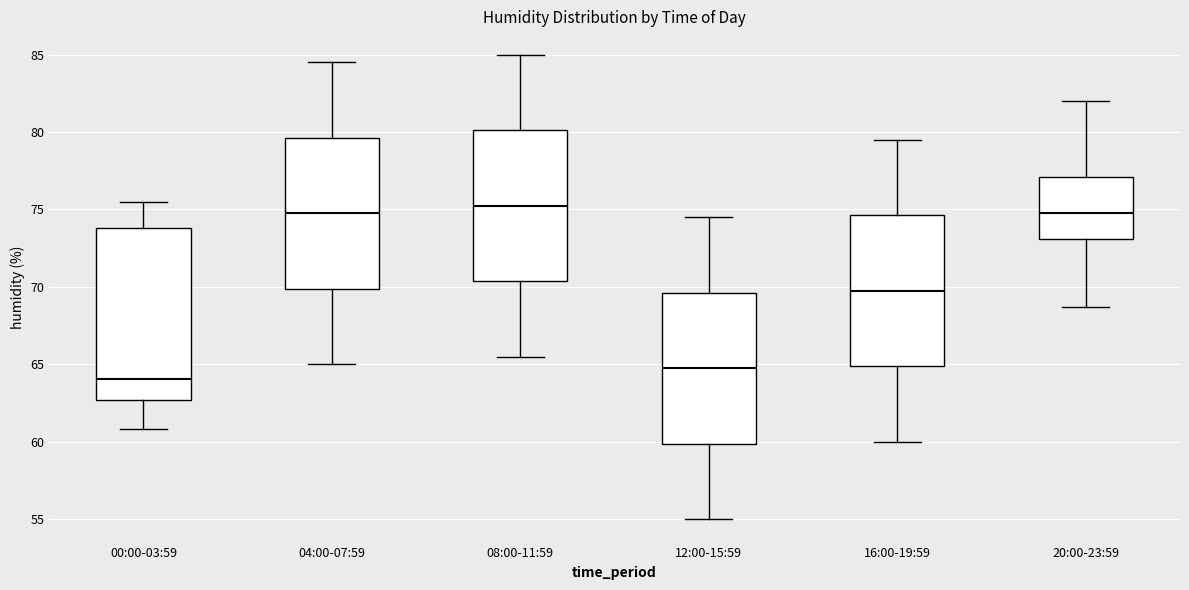

Reading left to right, transcribe this box plot: for each box, give where its median line is, the range the box spans, and where its two whiskers end, as read against the y-axis. The values are not printed on the chart, so give them approximately, as read against the axis.

00:00-03:59: median 64.0, box 62.5 to 74.0, whiskers 61.0 to 75.5
04:00-07:59: median 75.0, box 70.0 to 79.5, whiskers 65.0 to 84.5
08:00-11:59: median 75.5, box 70.5 to 80.0, whiskers 65.5 to 85.0
12:00-15:59: median 65.0, box 60.0 to 69.5, whiskers 55.0 to 74.5
16:00-19:59: median 70.0, box 65.0 to 74.5, whiskers 60.0 to 79.5
20:00-23:59: median 75.0, box 73.0 to 77.0, whiskers 68.5 to 82.0